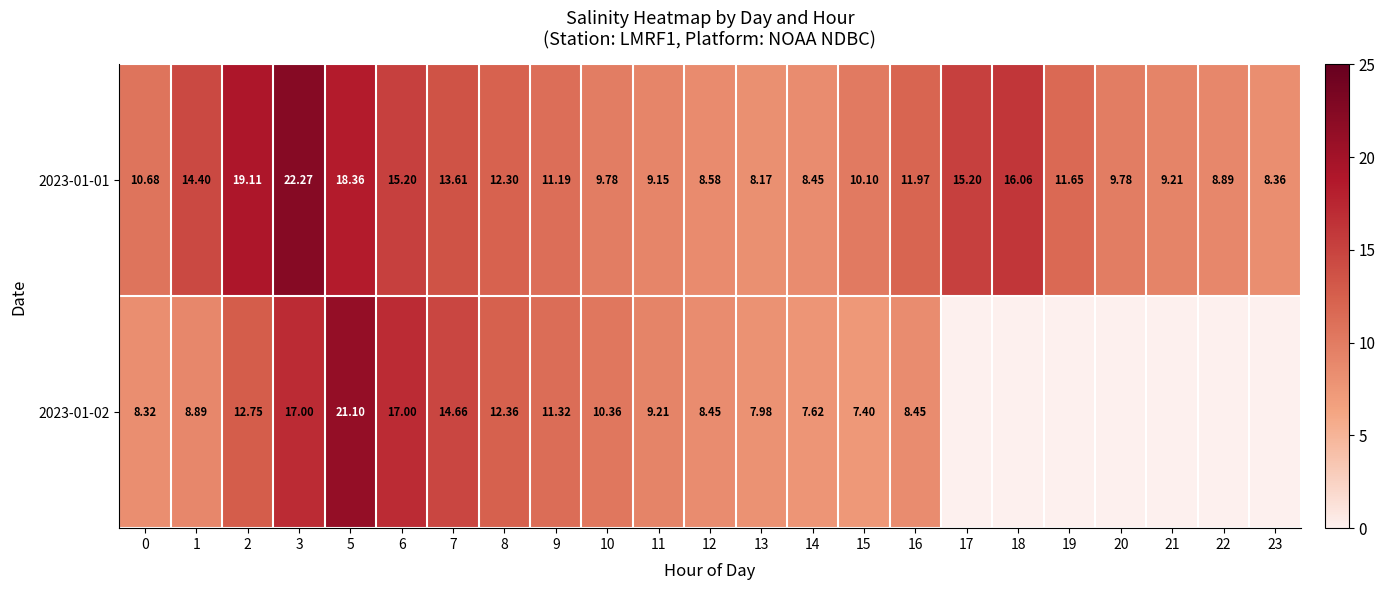

Is the value of 2023-01-02 at 14 greater than the value of 2023-01-01 at 22?

No